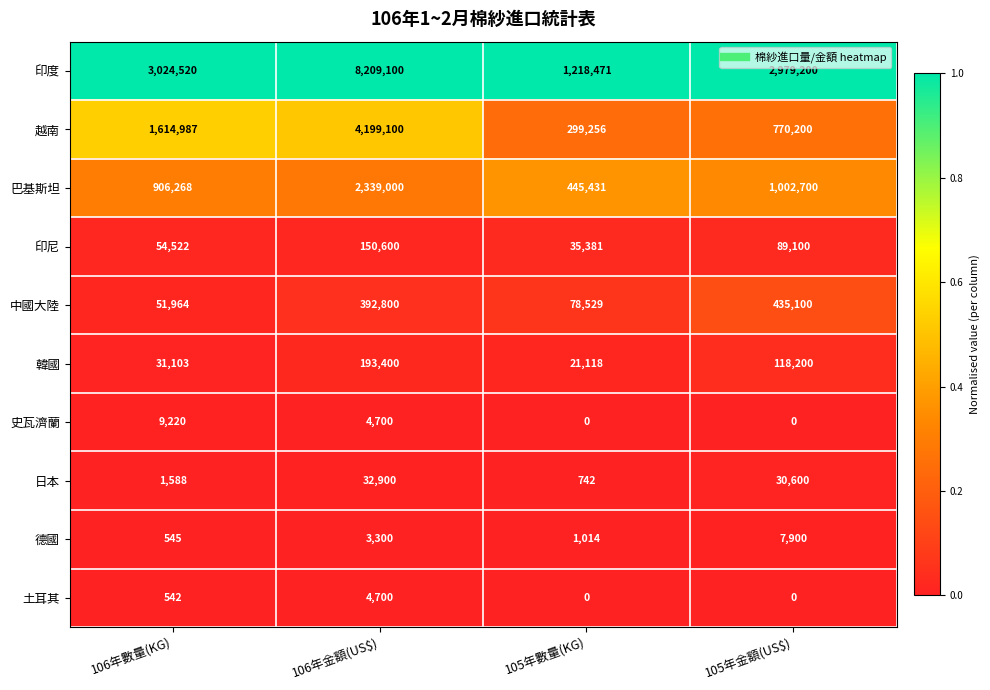

What is the greatest value displayed?

8209100